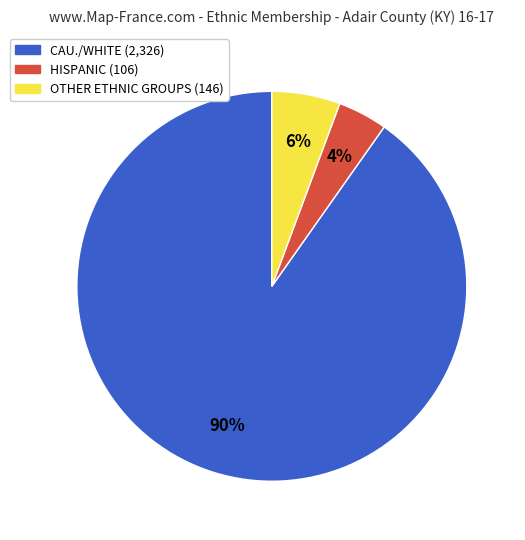

Is there a majority slice in this chart?

Yes